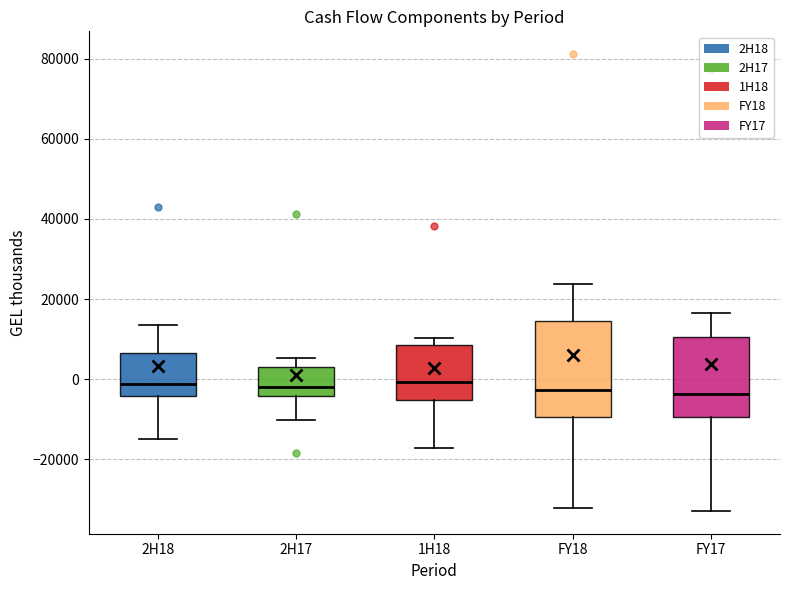

Where does the median line of the box for 2H17 sit on the y-axis? The values are not printed on the chart, so give them approximately, as read against the axis.

-2000